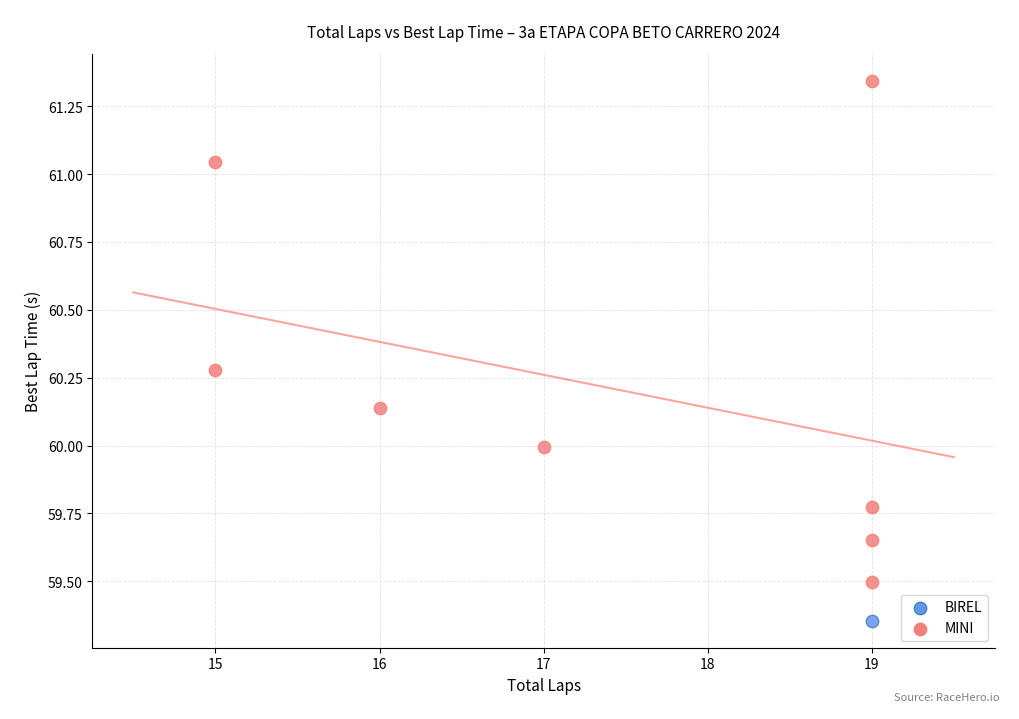

What are all the series names shown in the legend?

BIREL, MINI